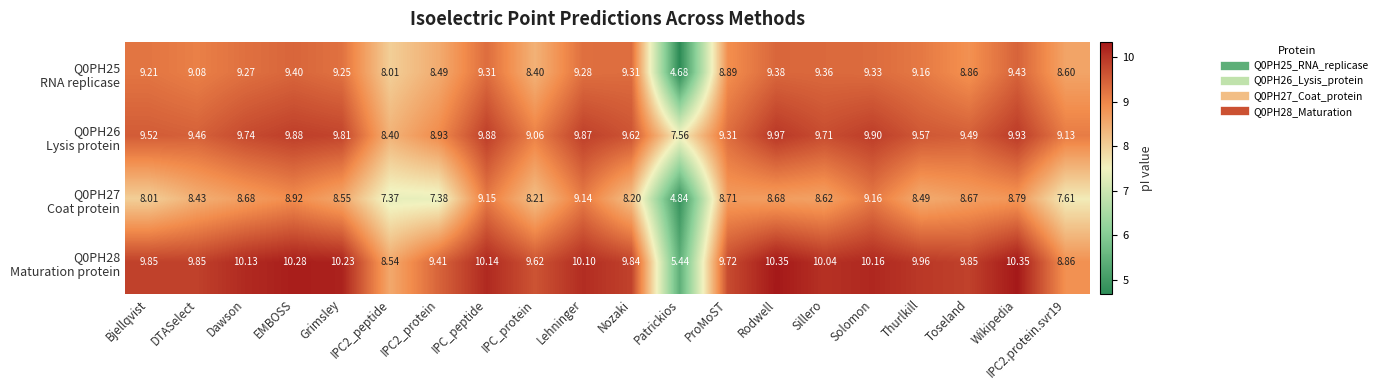

Which label corresponds to the smallest value in the chart?

Patrickios